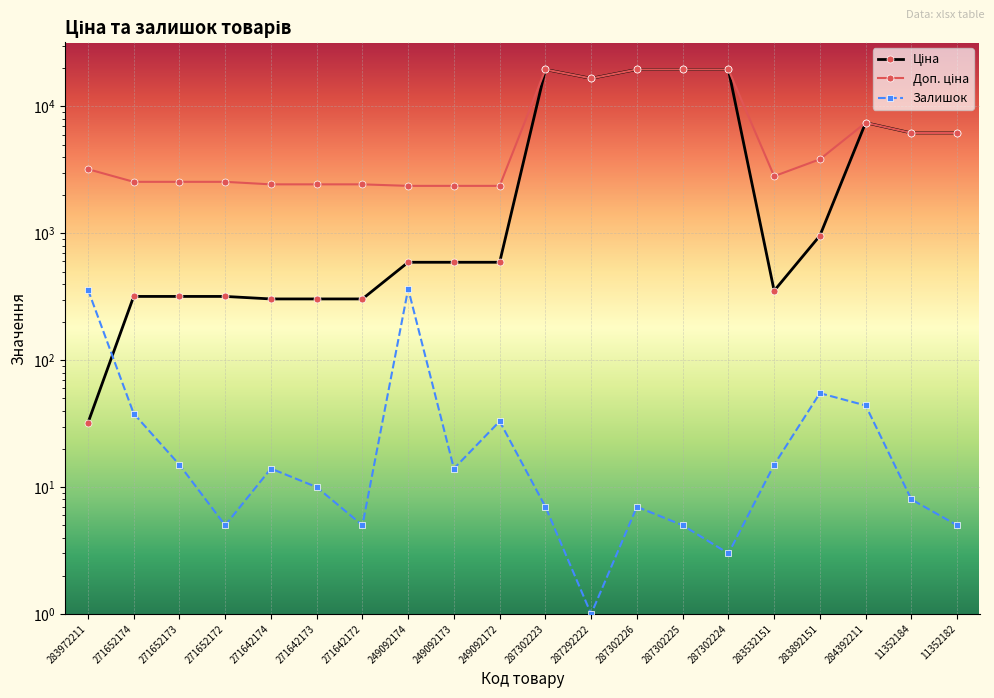

Where is the first local maximum for Ціна?

287302223